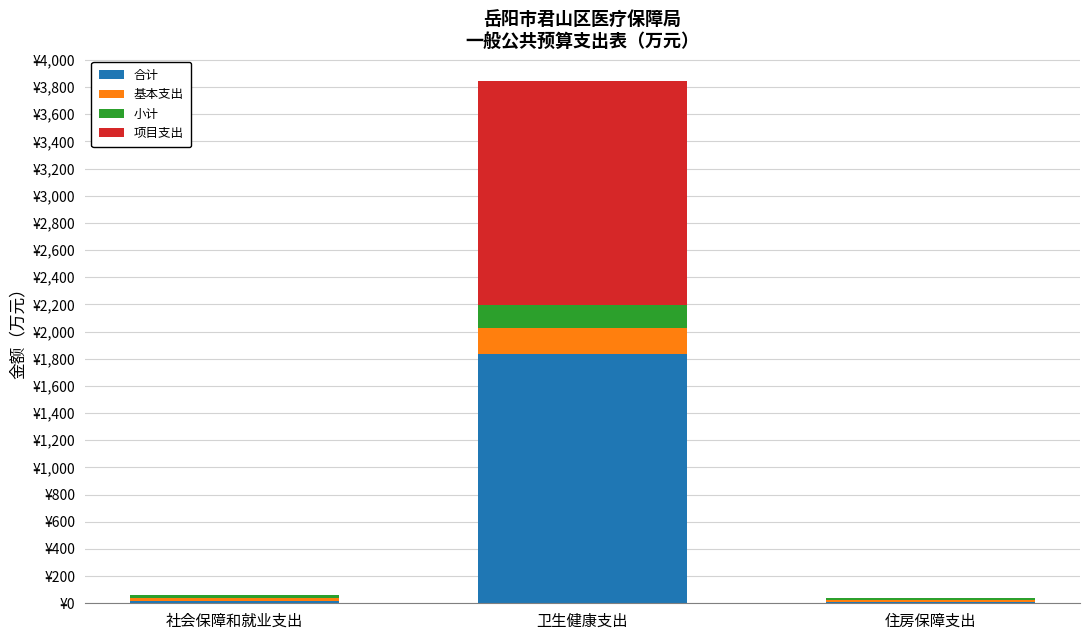

What is the label of the 1st bar from the right?

住房保障支出